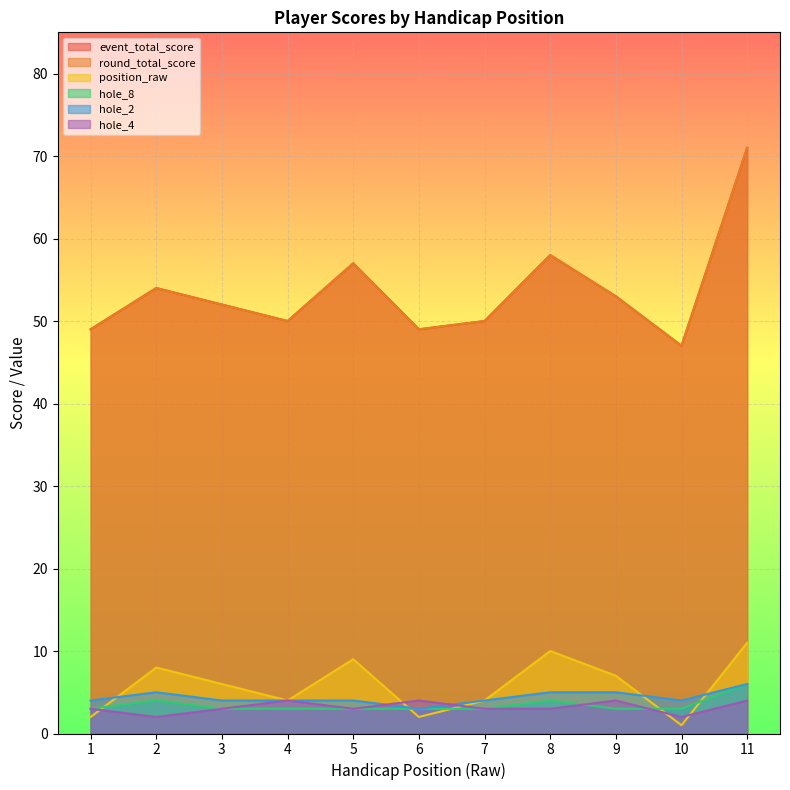

At which category does hole_8 reach its first local peak?

2